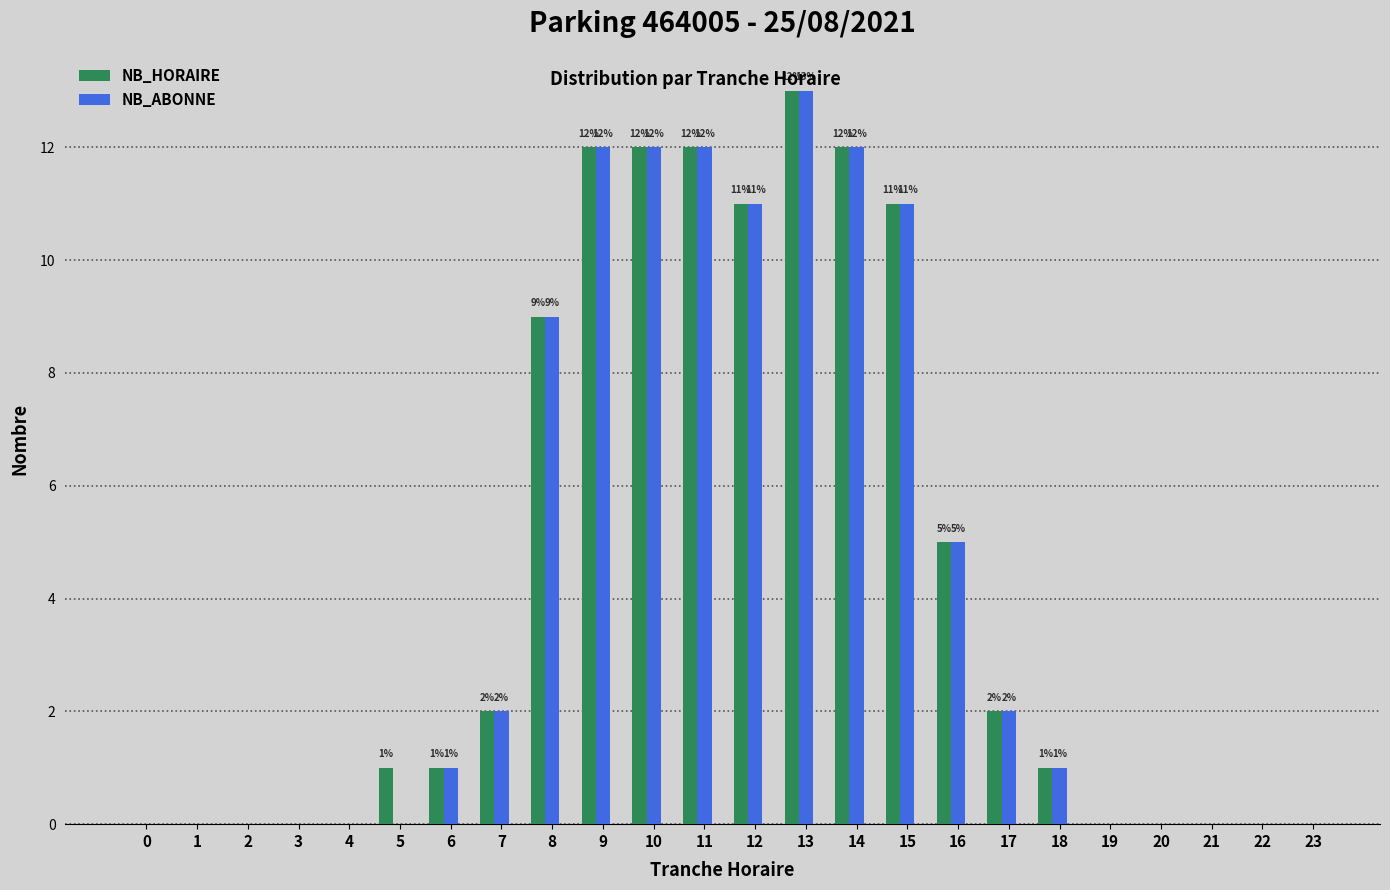

Which series changed the most between 5 and 15?

NB_ABONNE